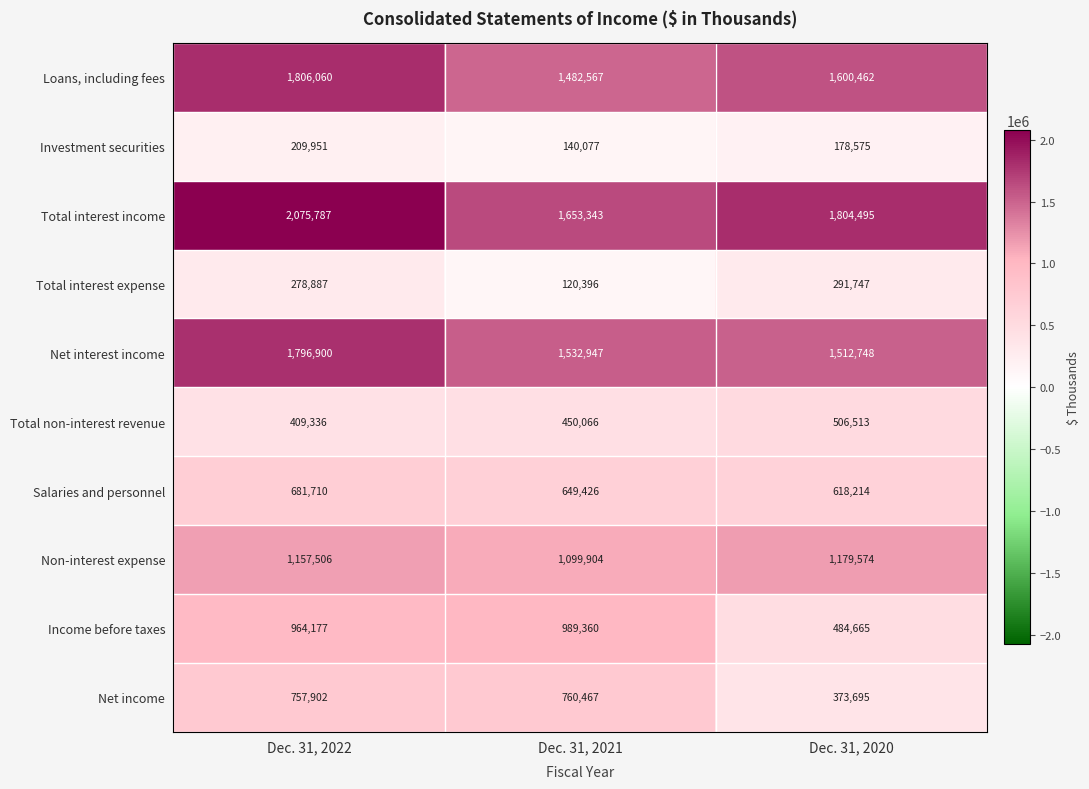

What is the lowest value of the Loans, including fees series?

1482567